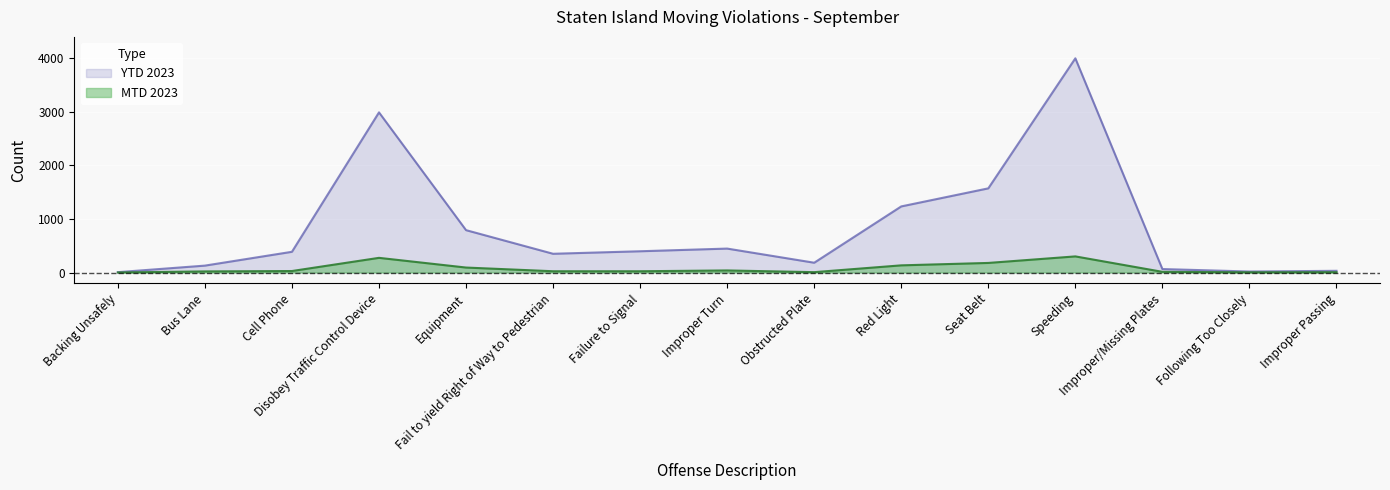

Which label corresponds to the smallest value in the chart?

Backing Unsafely